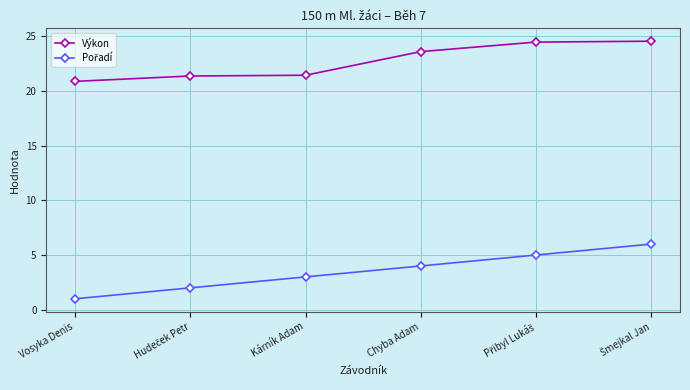

Which series has the largest total across all categories?

Výkon